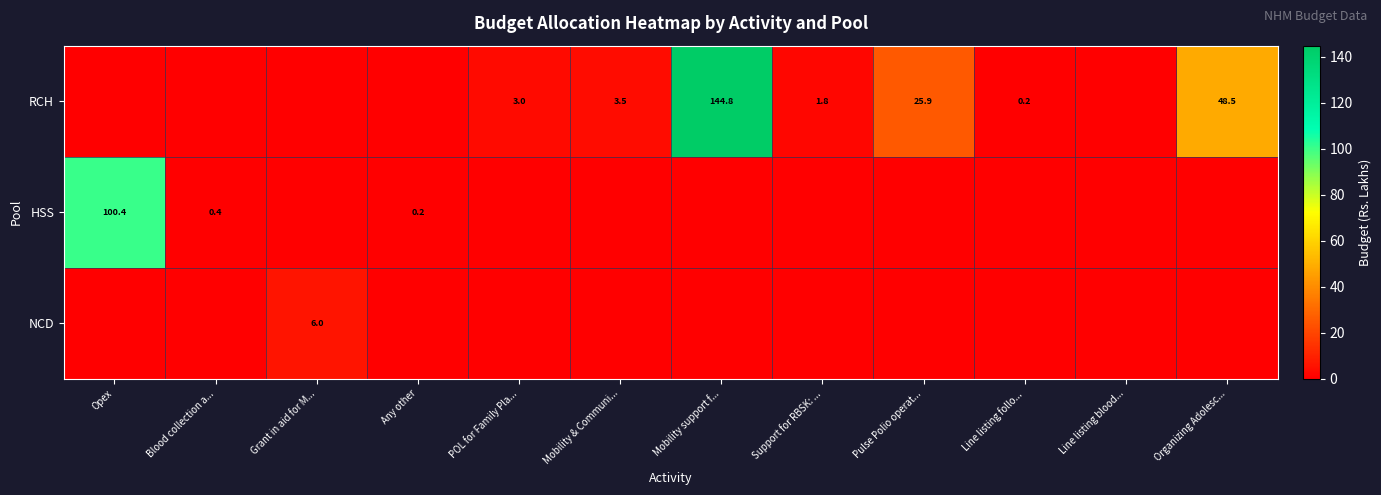

Which category has the highest value in the RCH series?

Mobility support f...